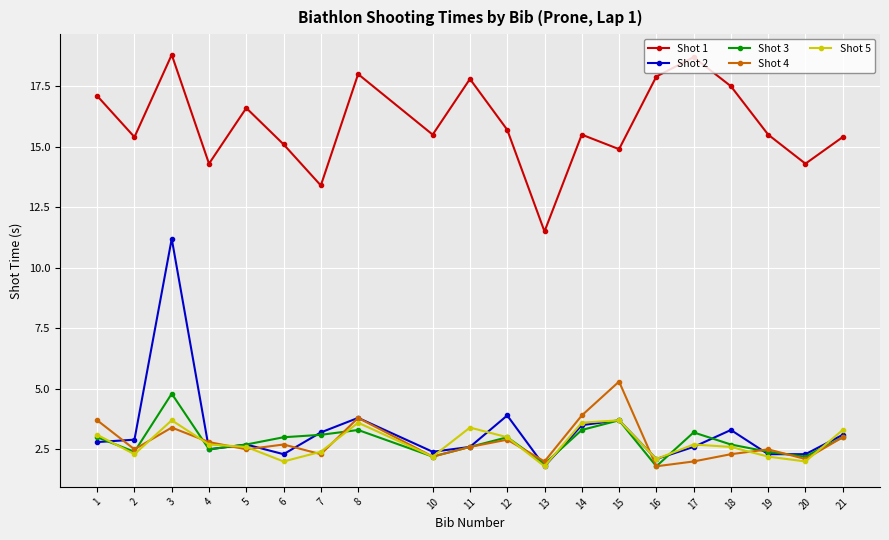

What is the sum of the Shot 1 values at 16 and 6?

33.0